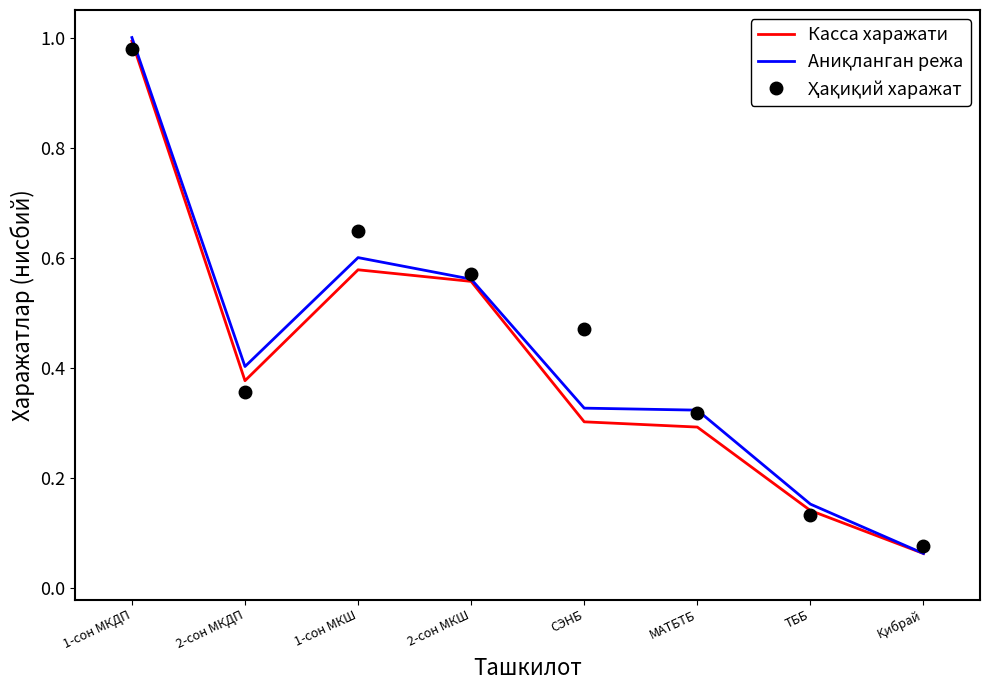

The Касса харажати series shows 0.4 at 2-сон МКДП. True or false?

True